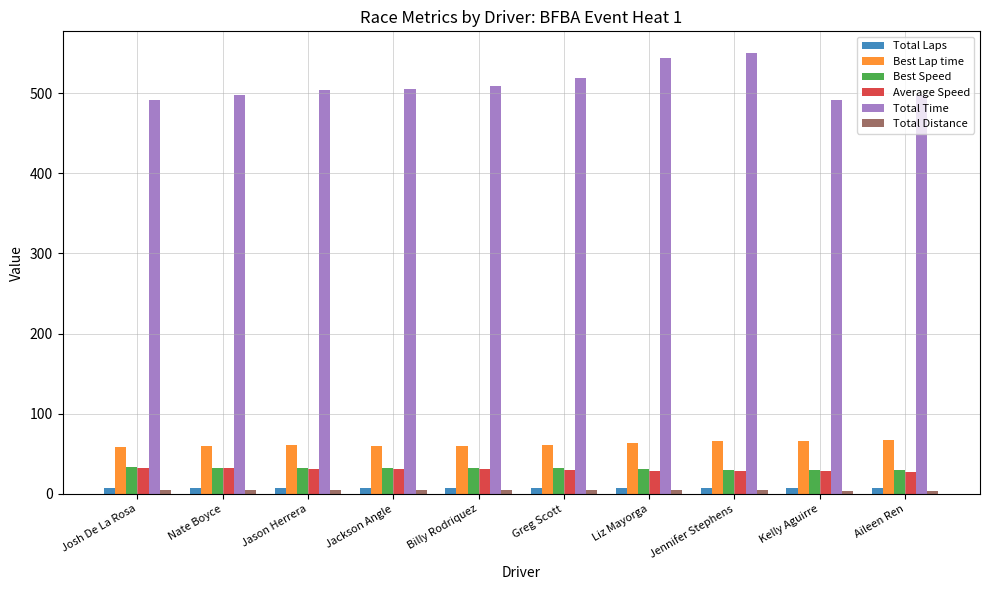

At which label does Total Time first exceed 504?

Jason Herrera